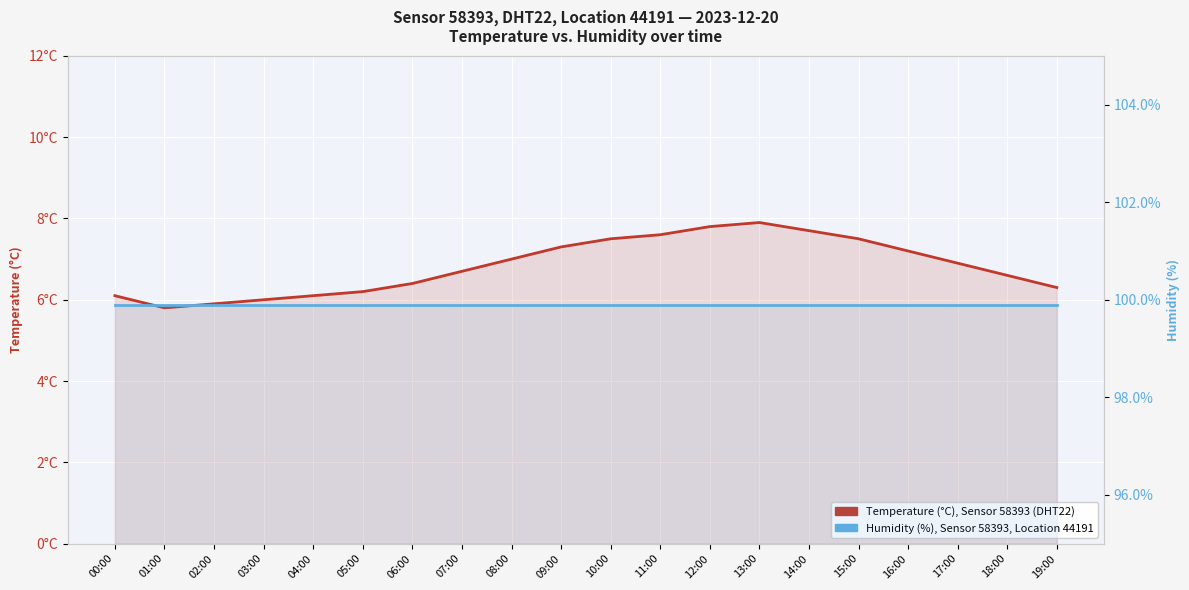

What is the maximum value for Humidity (%), Sensor 58393?

99.9